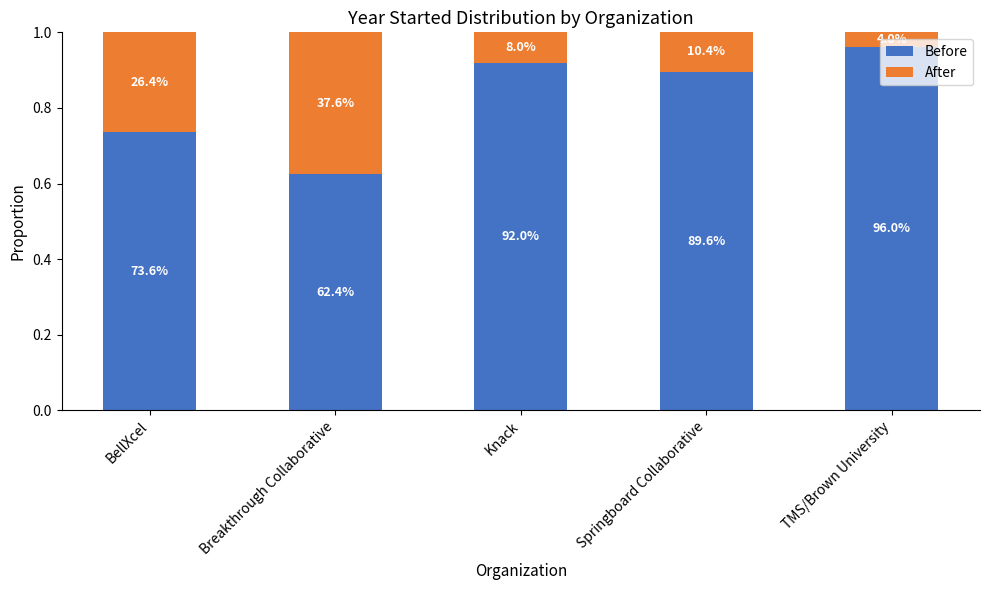

The Before series shows 0.7 at BellXcel. True or false?

True